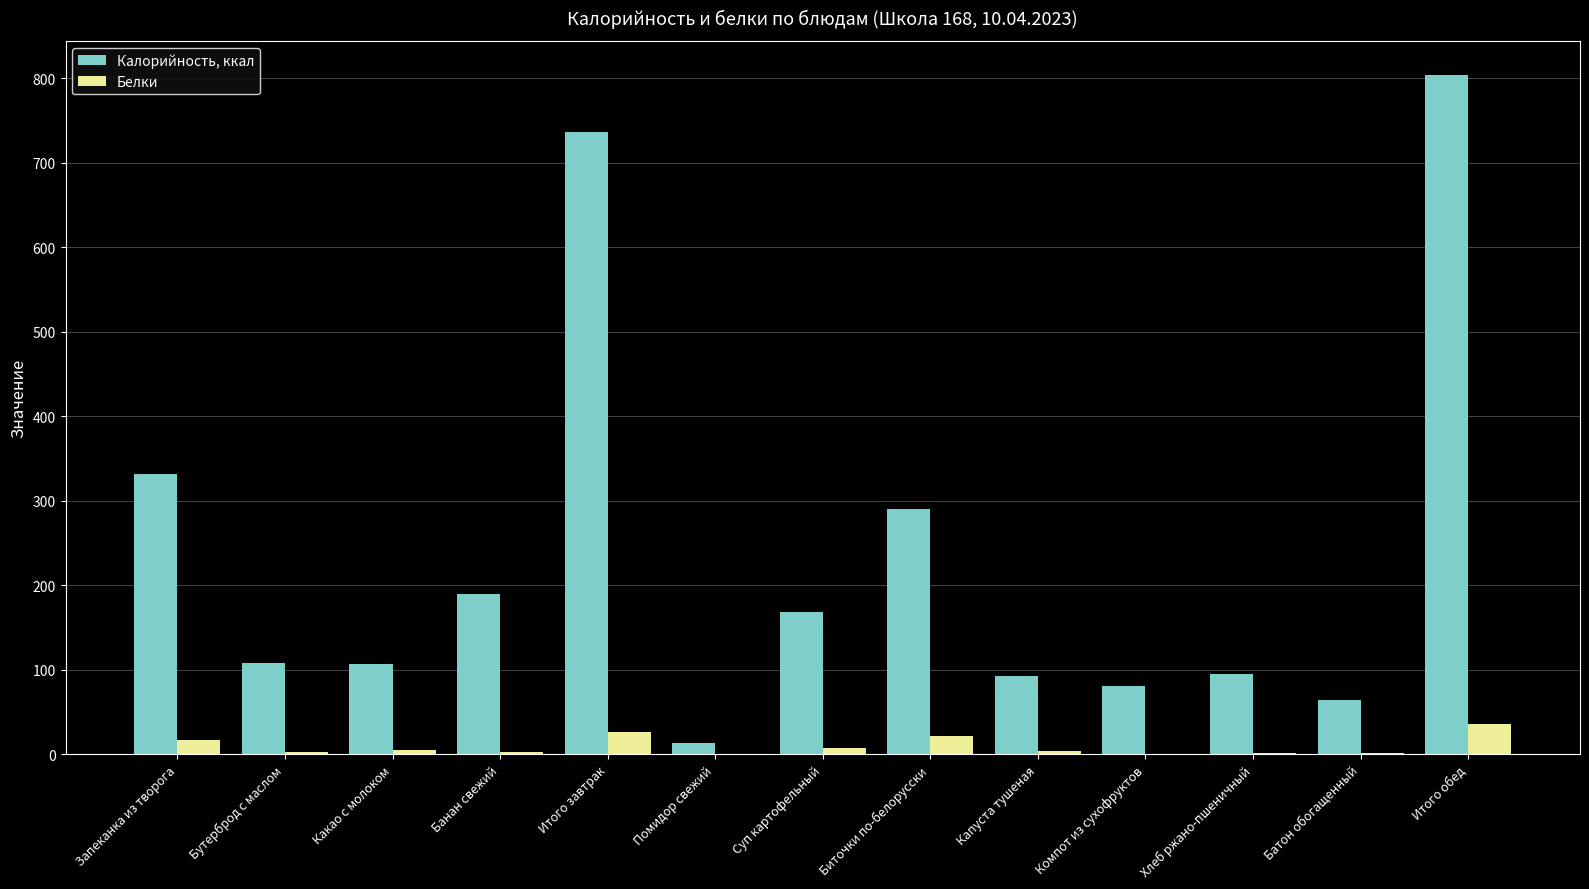

At which label does Калорийность, ккал first exceed 107?

Запеканка из творога